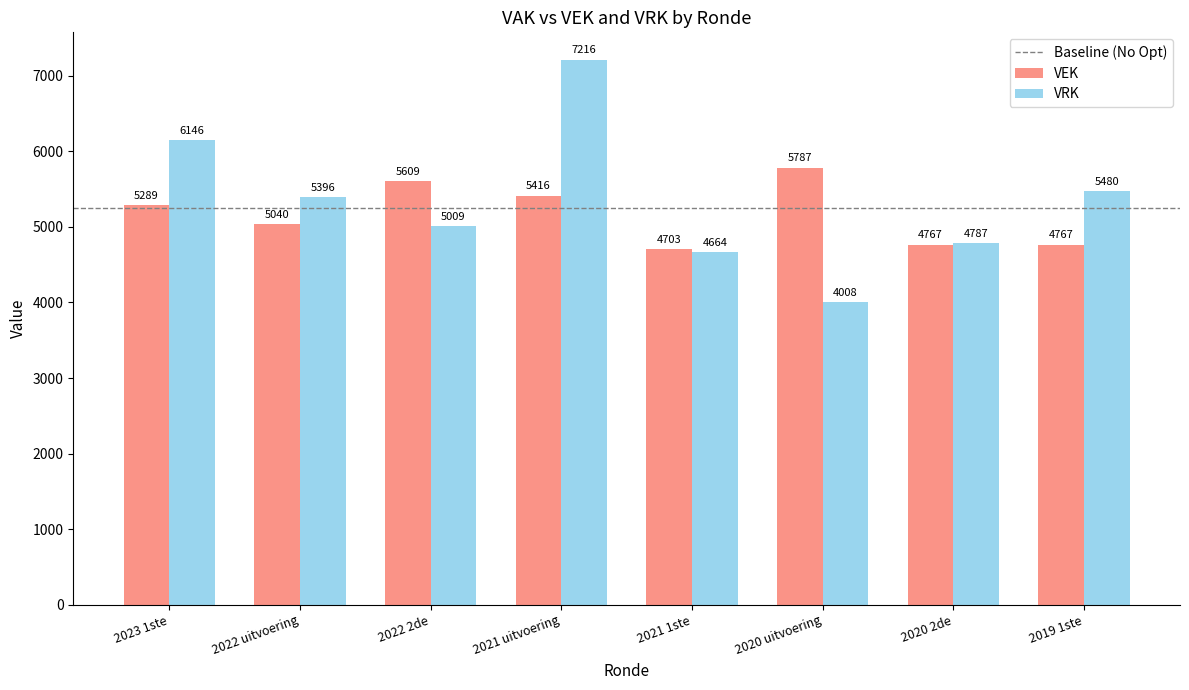

At which label is VEK closest to 5245?

2023 1ste